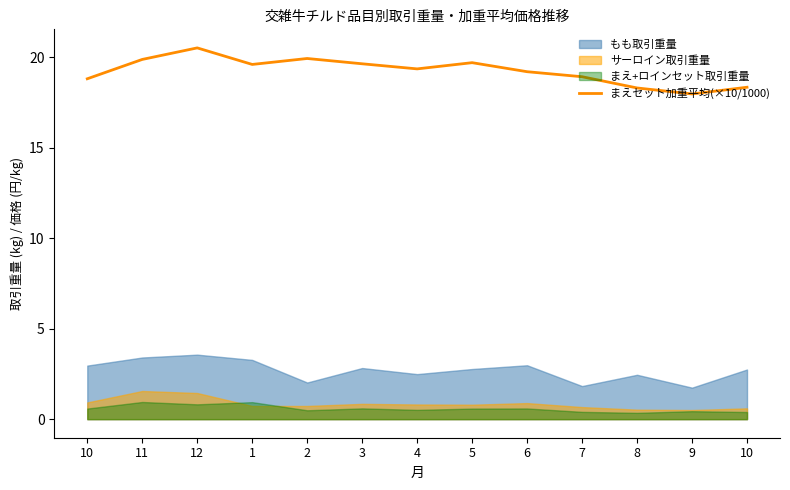

How many interior local peaks (higher than both neighbors) does the data have?

3